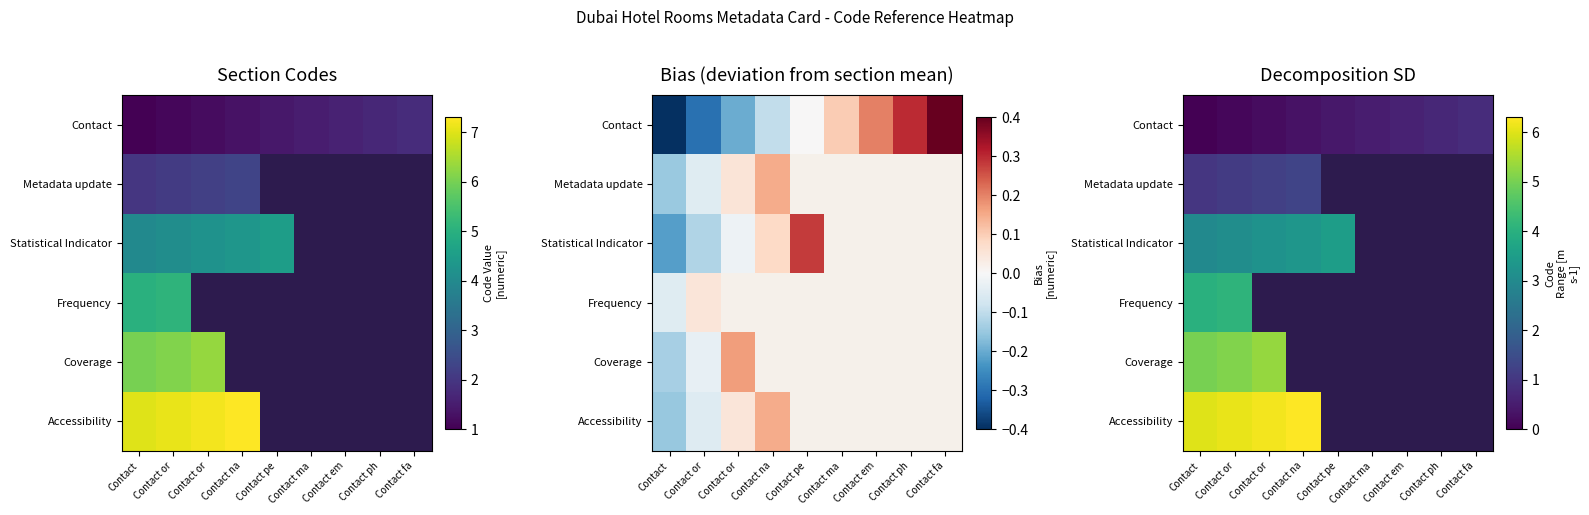

Which has a higher value, Contact ph or Contact fa?

Contact fa